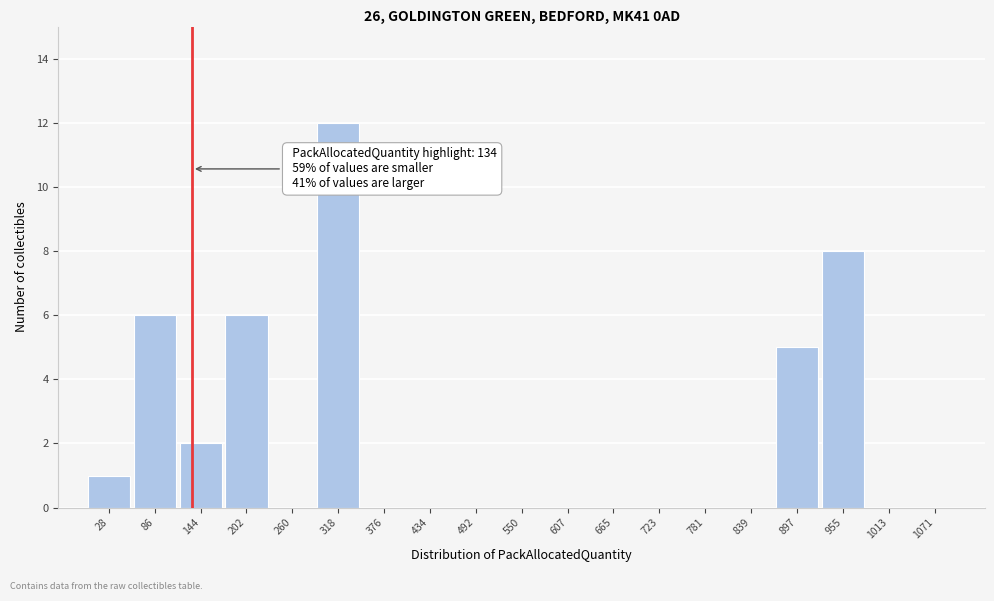

Over which range of the x-axis is the bar tallest?

290 to 350